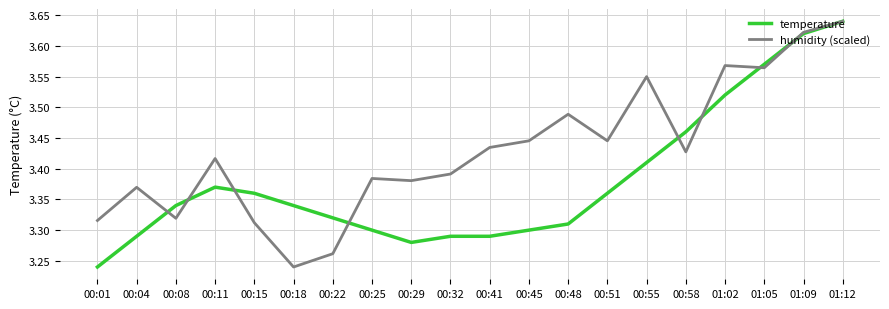

Between 00:25 and 00:29, which series saw the biggest shift?

temperature